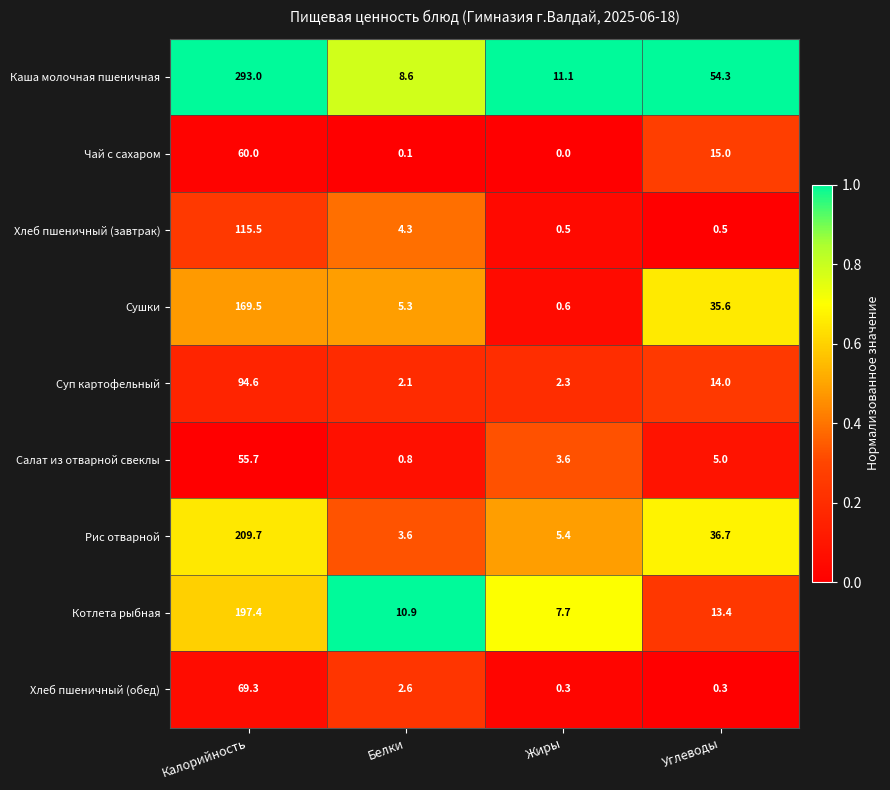

List the series in order of their peak value, highest first.

Каша молочная пшеничная, Рис отварной, Котлета рыбная, Сушки, Хлеб пшеничный (завтрак), Суп картофельный, Хлеб пшеничный (обед), Чай с сахаром, Салат из отварной свеклы